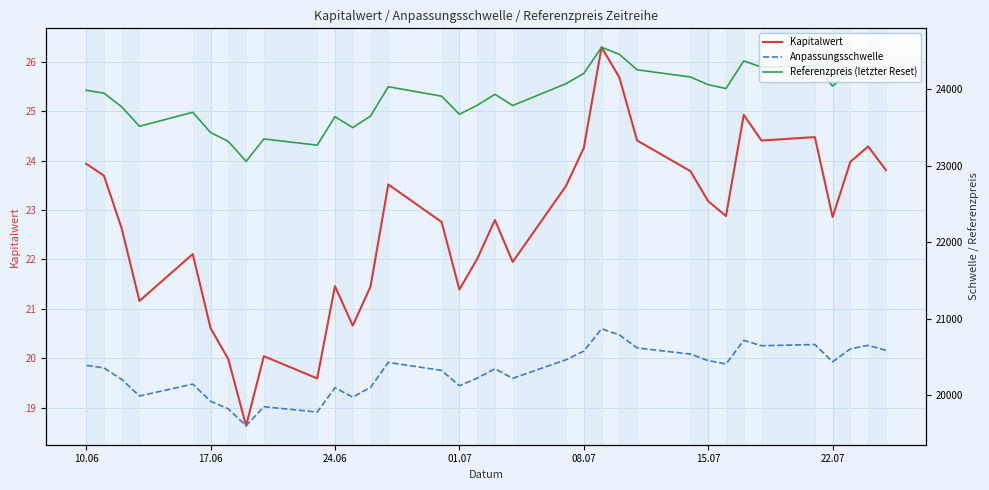

What are all the series names shown in the legend?

Kapitalwert, Anpassungsschwelle, Referenzpreis (letzter Reset)